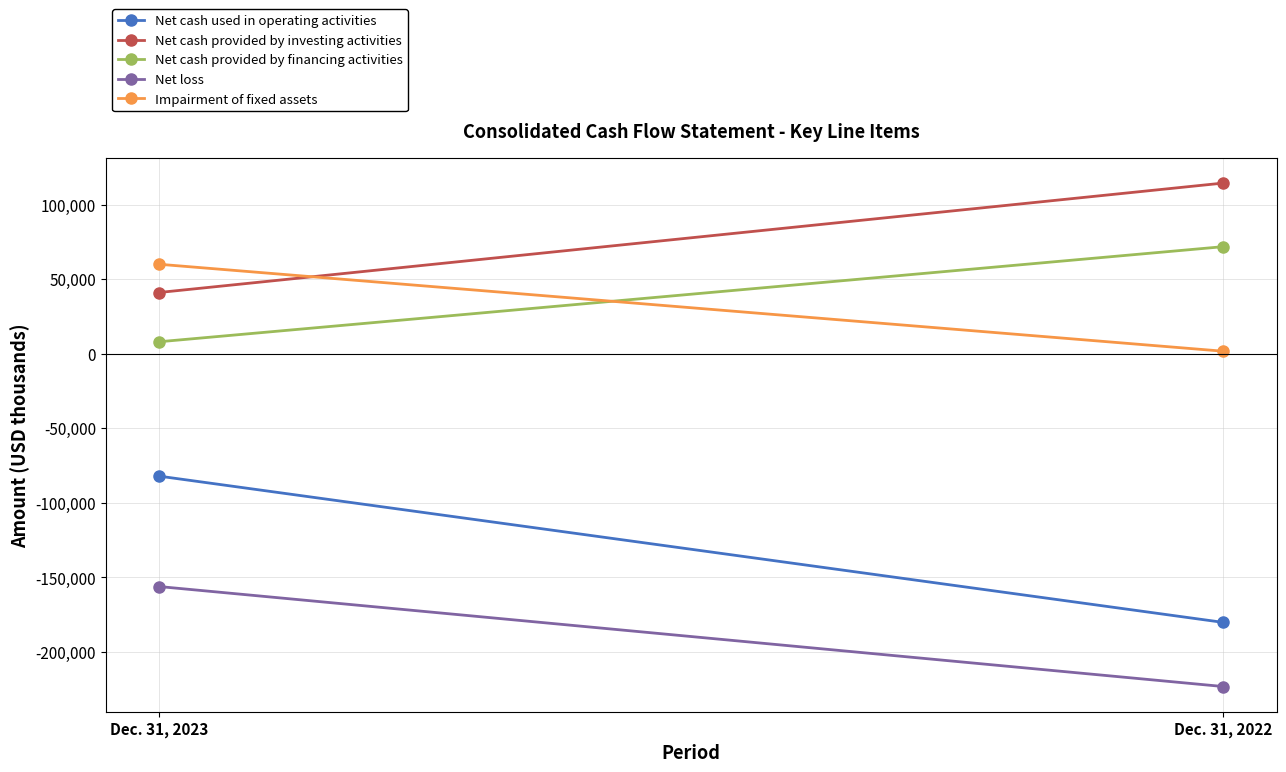

What is the difference between the Net loss values at Dec. 31, 2022 and Dec. 31, 2023?

67090